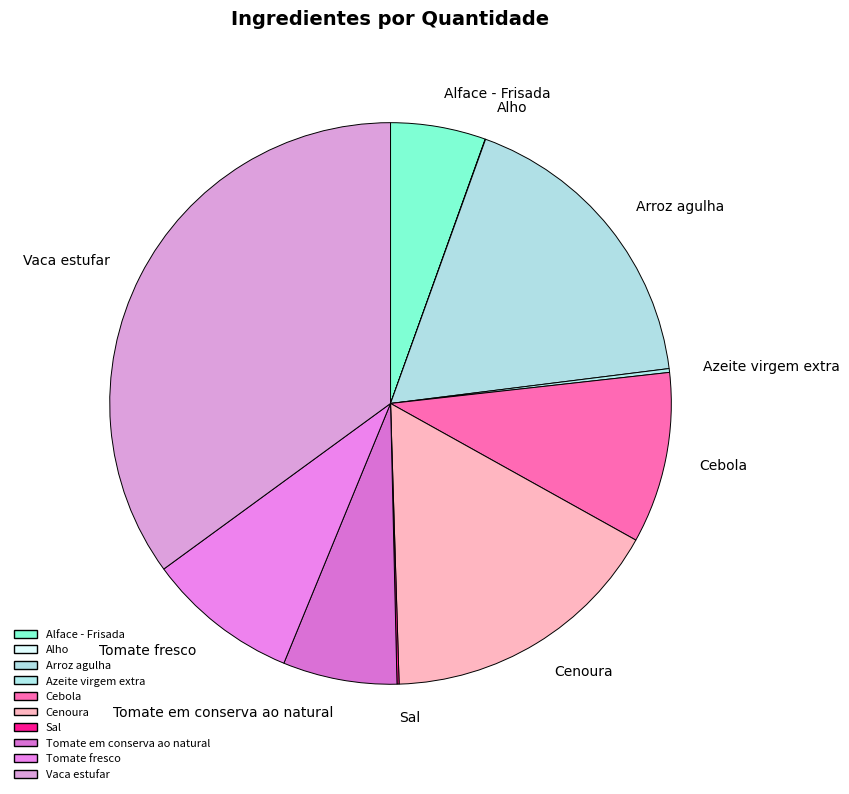

Is Cebola the majority of the pie?

No